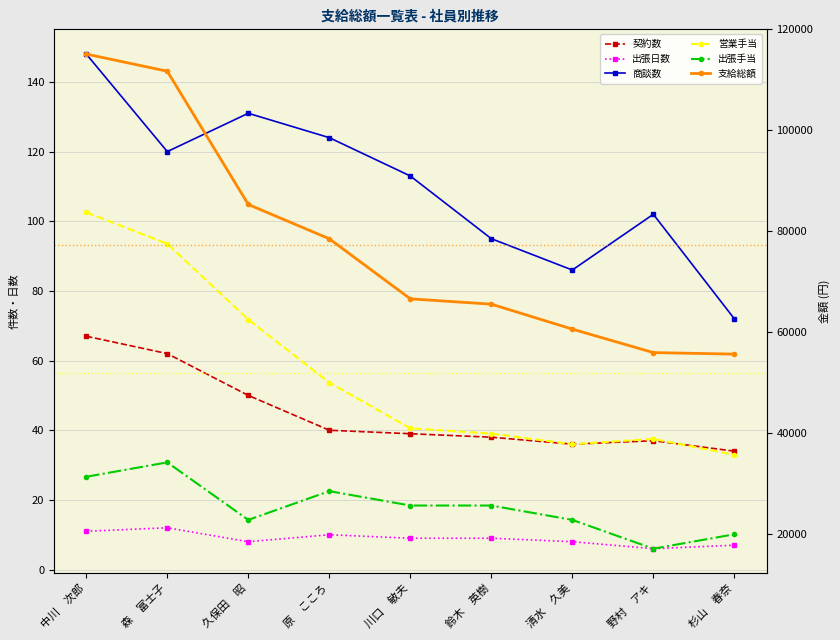

Rank the series by their maximum value, from highest to lowest.

支給総額, 営業手当, 出張手当, 商談数, 契約数, 出張日数